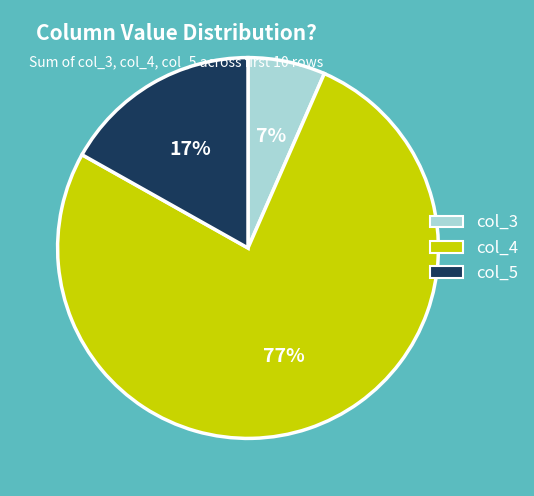

Is it true that col_5 is 4% of the pie?

False